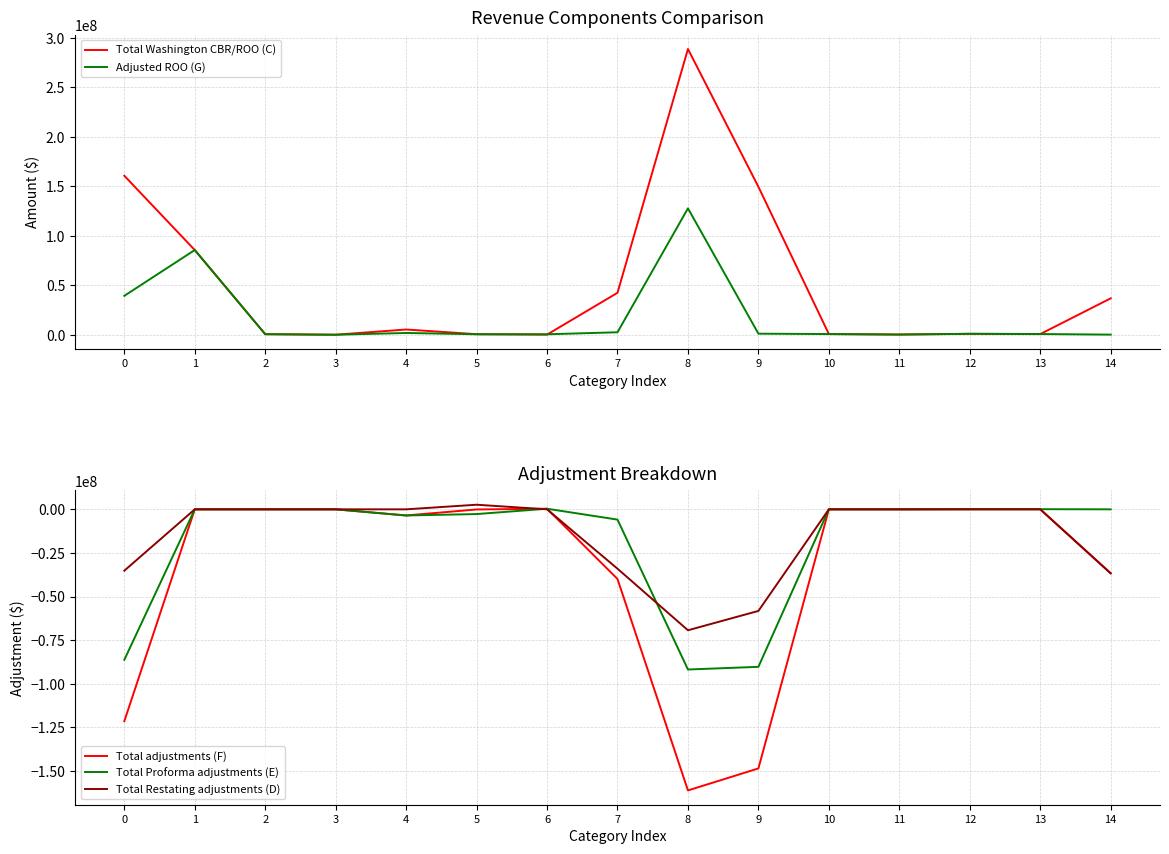

Is it true that Total Restating adjustments (D) equals -58240000 at 9?

True